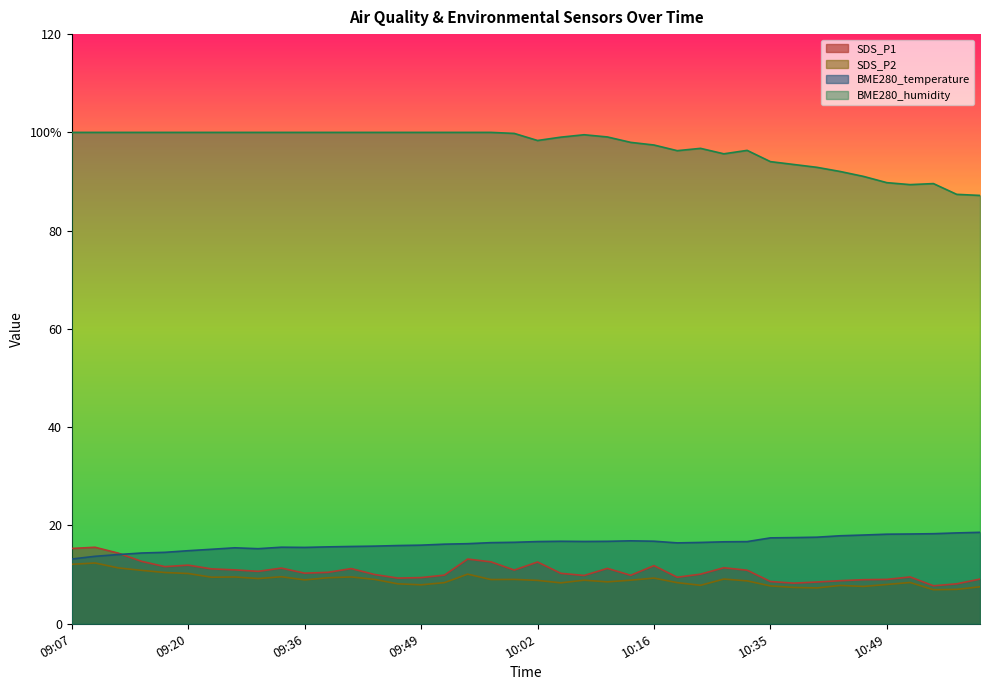

True or false: SDS_P2 and SDS_P1 intersect in this chart.

False